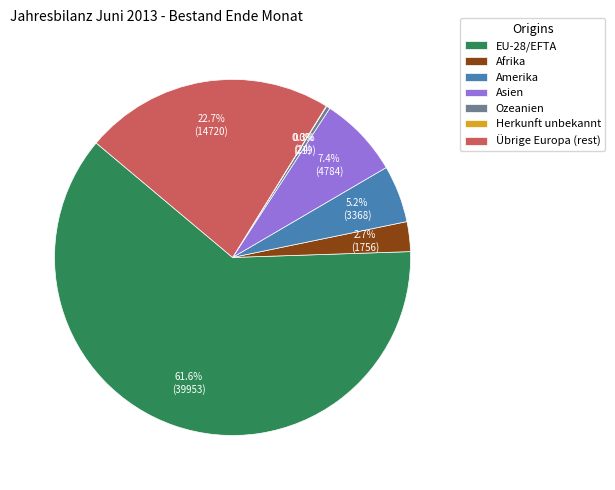

To the nearest percent, what is the difference between the EU-28/EFTA and Afrika slice percentages?

59%